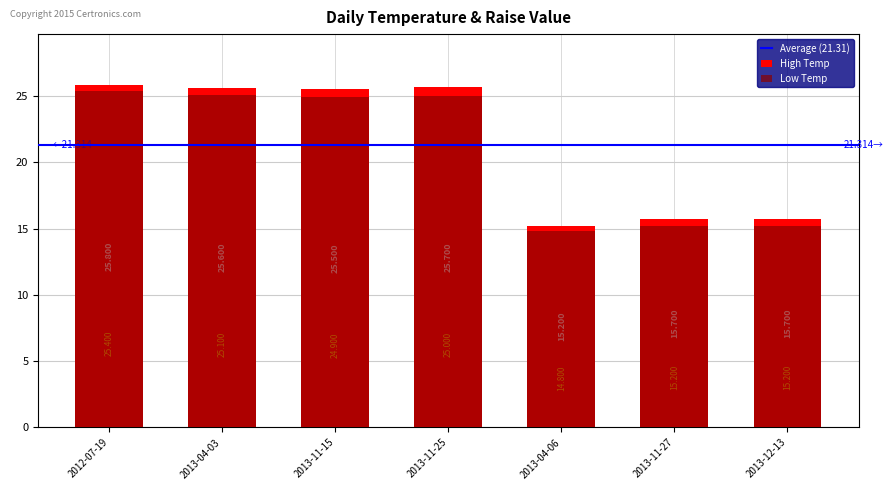

At which label does Low Temp reach its minimum?

2013-04-06